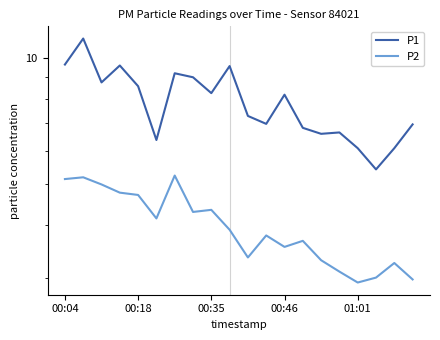

Read the P2 value at 15.

3.1